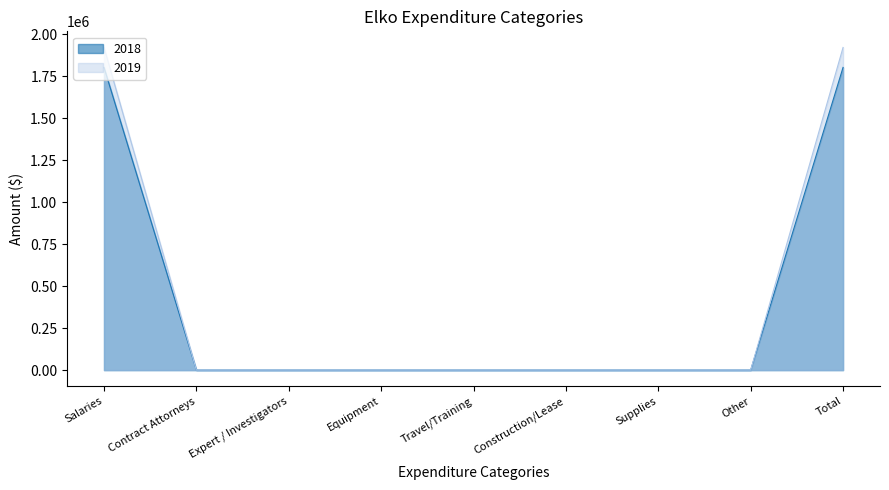

How many lines are shown in the chart?

2